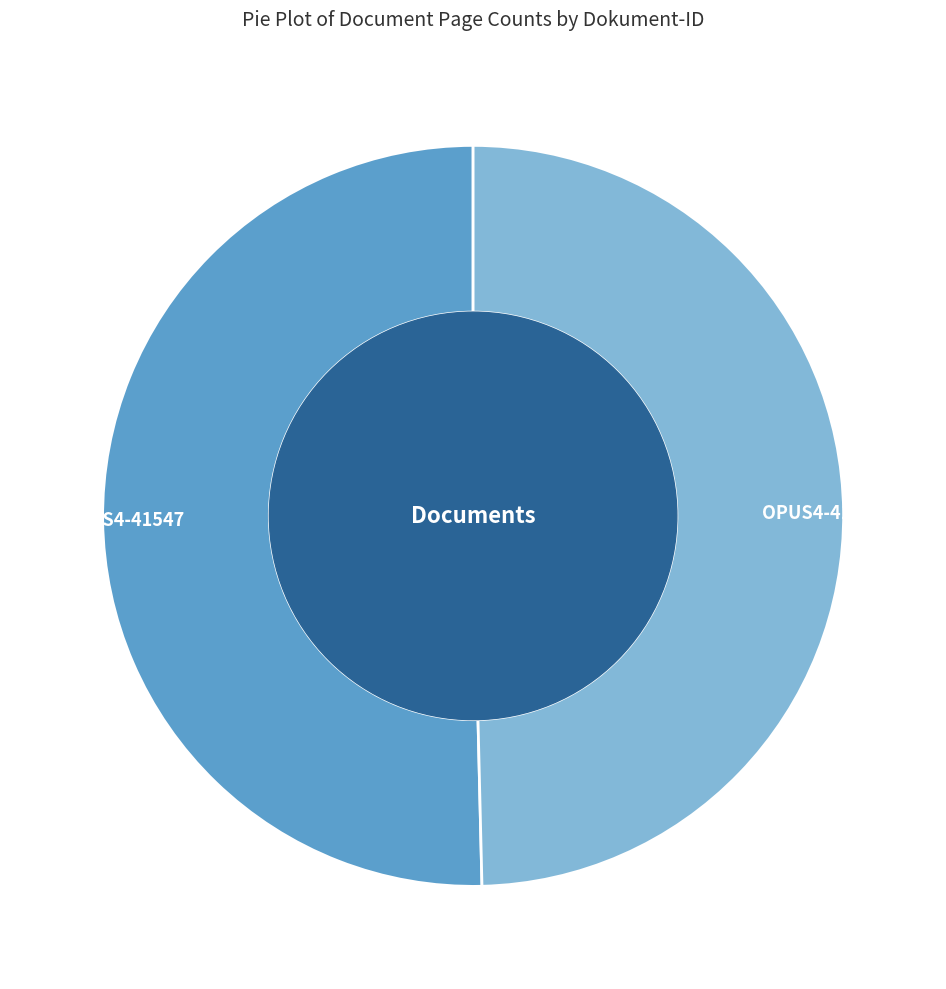

Is it true that OPUS4-41547 is 45% of the pie?

False